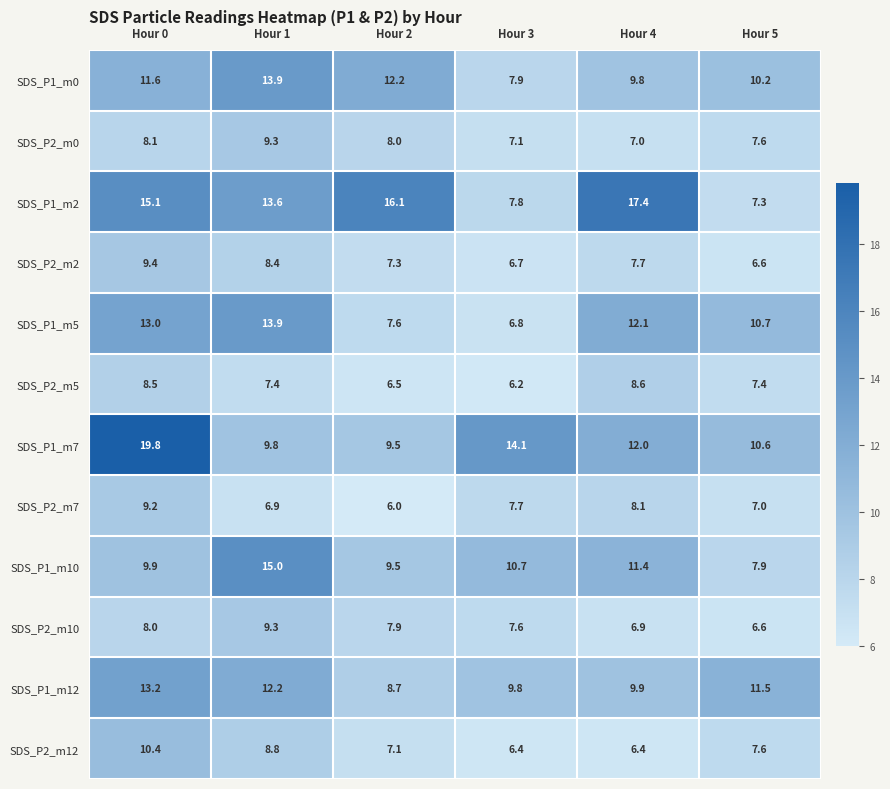

Which series changed the most between Hour 0 and Hour 5?

SDS_P1_m7